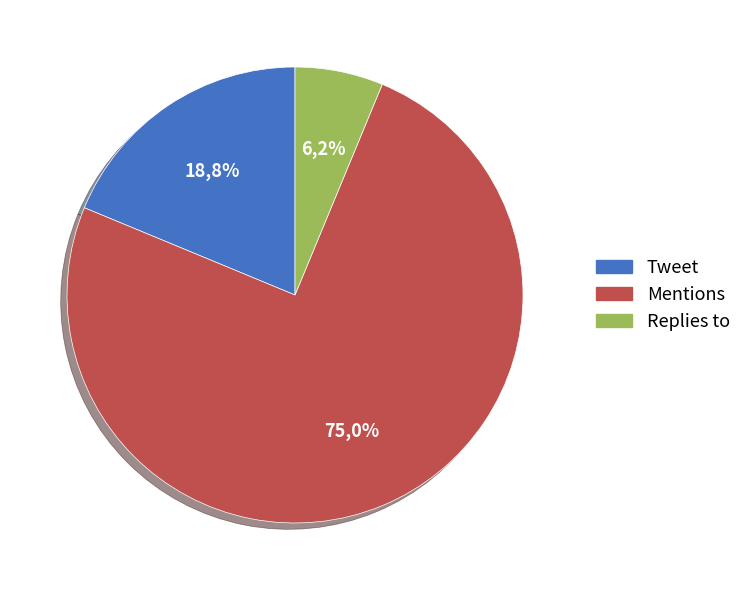

What is the majority slice?

Mentions